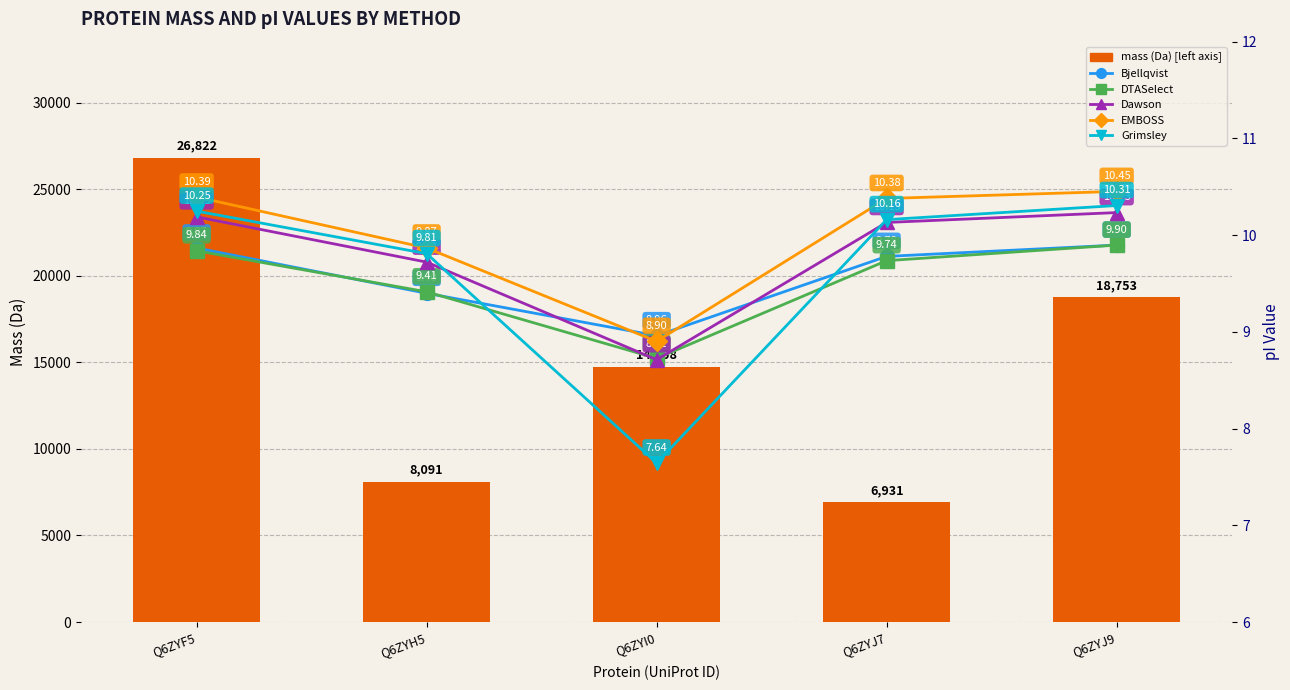

The EMBOSS series shows 16.3 at Q6ZYJ9. True or false?

False